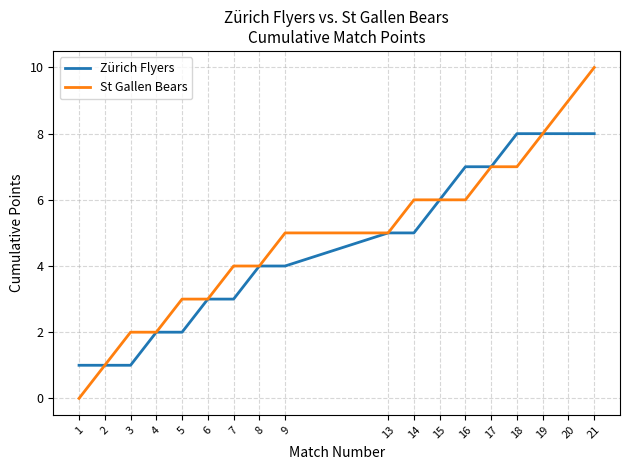

Does the chart have visible grid lines?

Yes